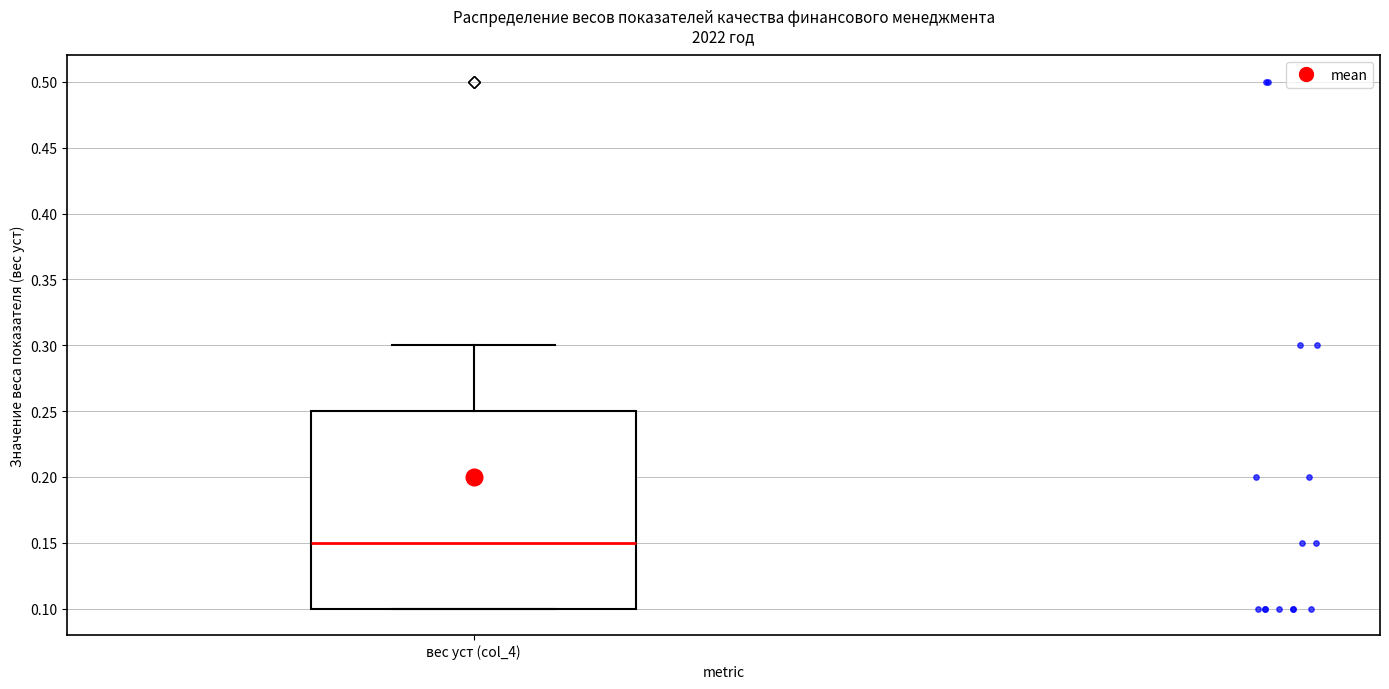

Transcribe this box plot: give where the median line is, the range the box spans, and where the two whiskers end, as read against the y-axis. The values are not printed on the chart, so give them approximately, as read against the axis.

median 0.15, box 0.10 to 0.25, whiskers 0.10 to 0.30